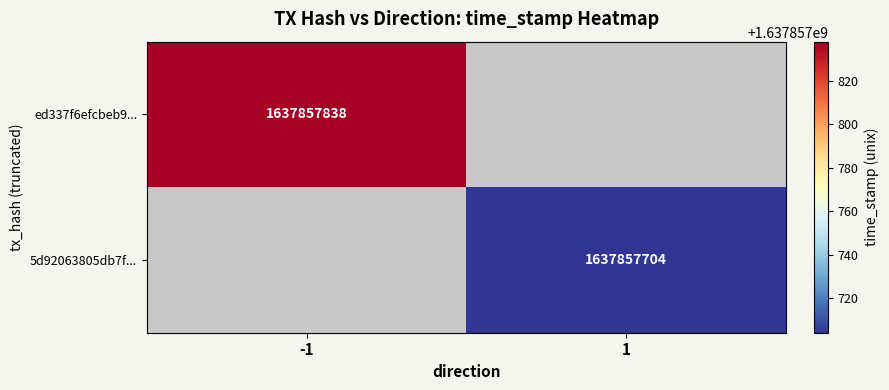

Which series has the largest range (max minus min)?

ed337f6efcbeb915d94fbdf2fea4e4bd6641b09